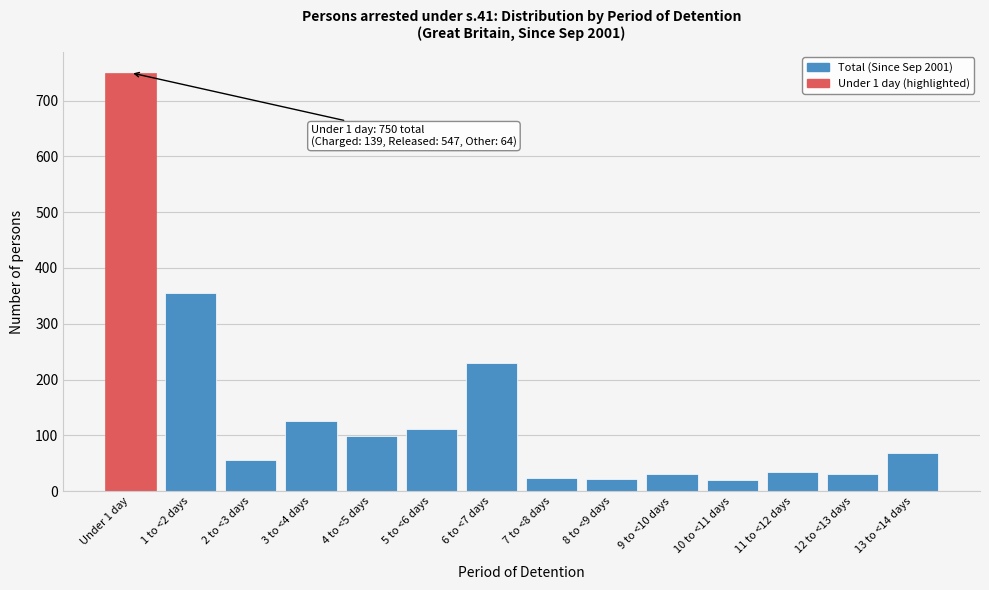

What is the difference between the maximum and minimum values?

731